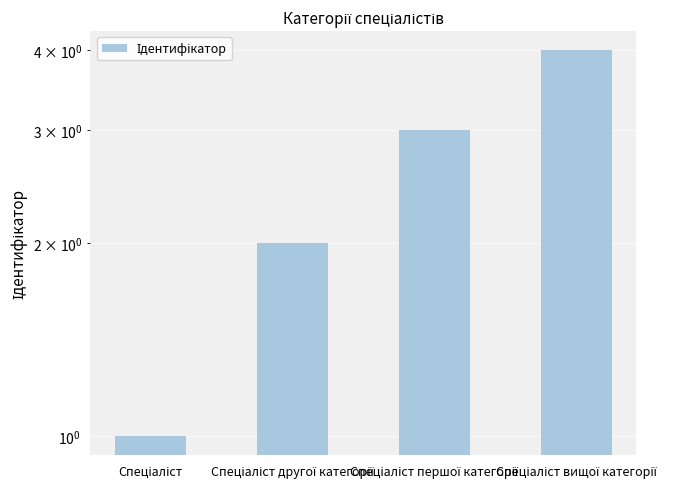

Are the bars horizontal?

No